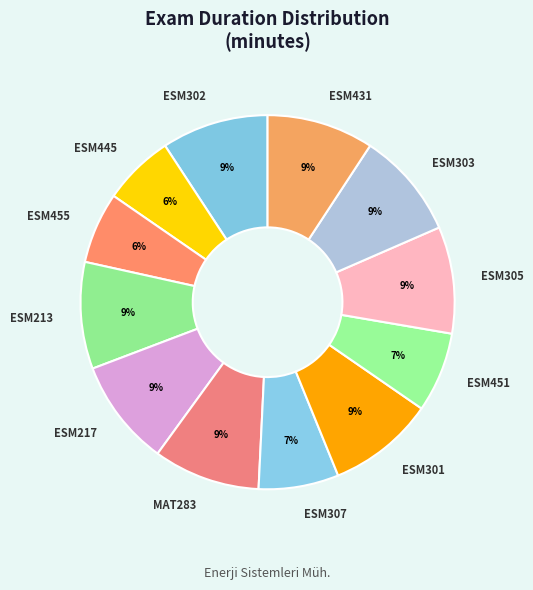

Between ESM217 and ESM307, which is larger?

ESM217